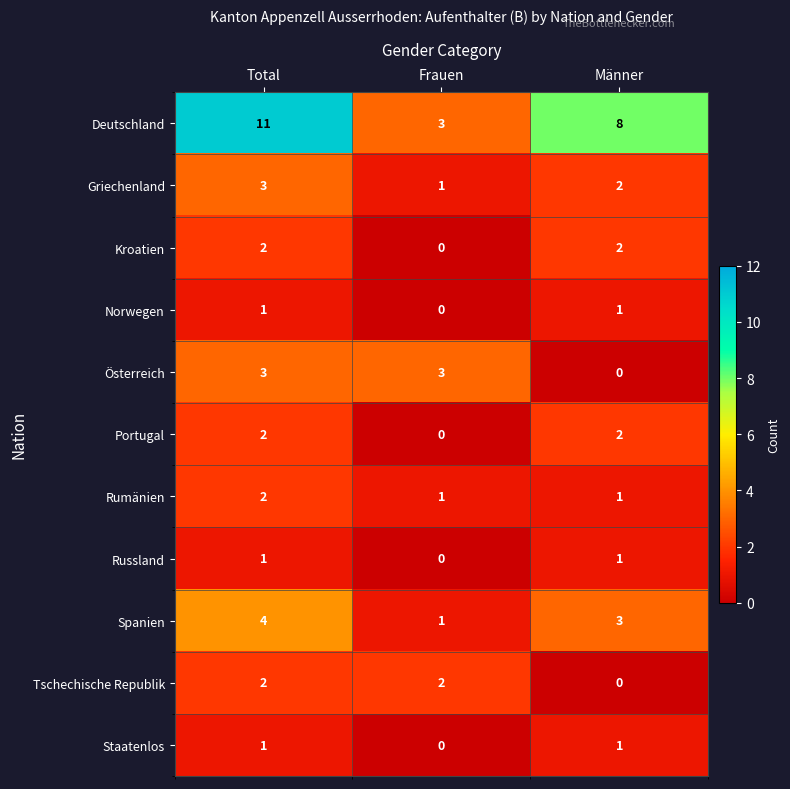

What is the sum of all Griechenland values?

6